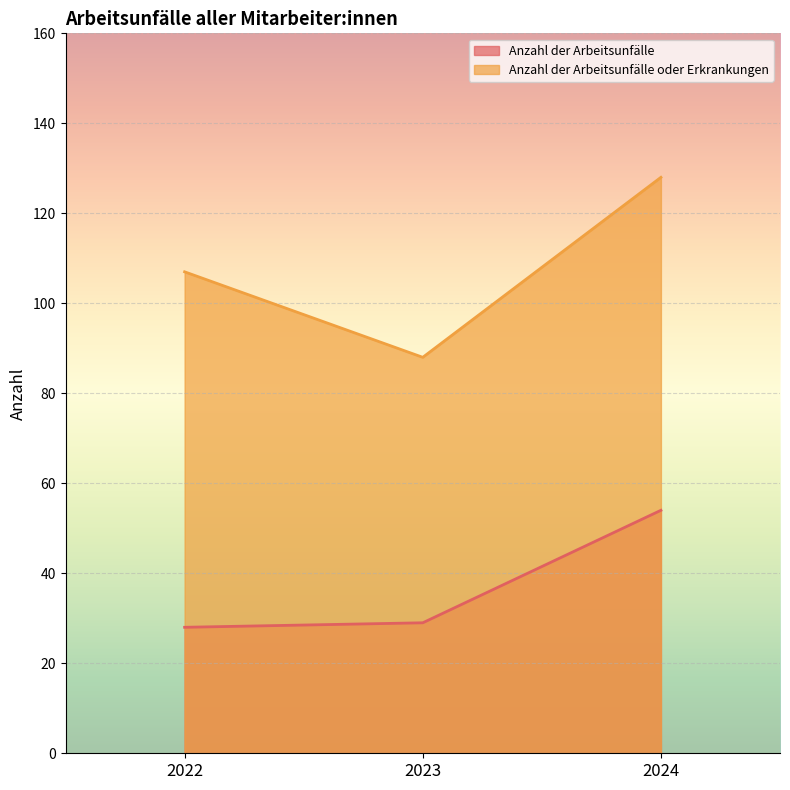

How many series are shown in this chart?

2